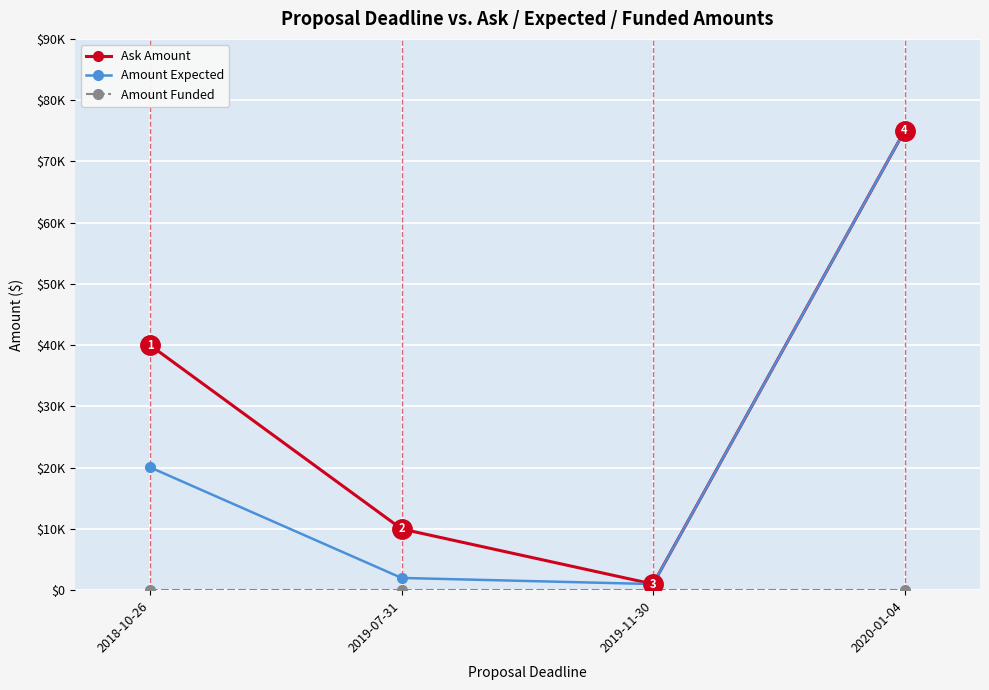

Is it true that Amount Funded equals 0 at 2018-10-26?

True